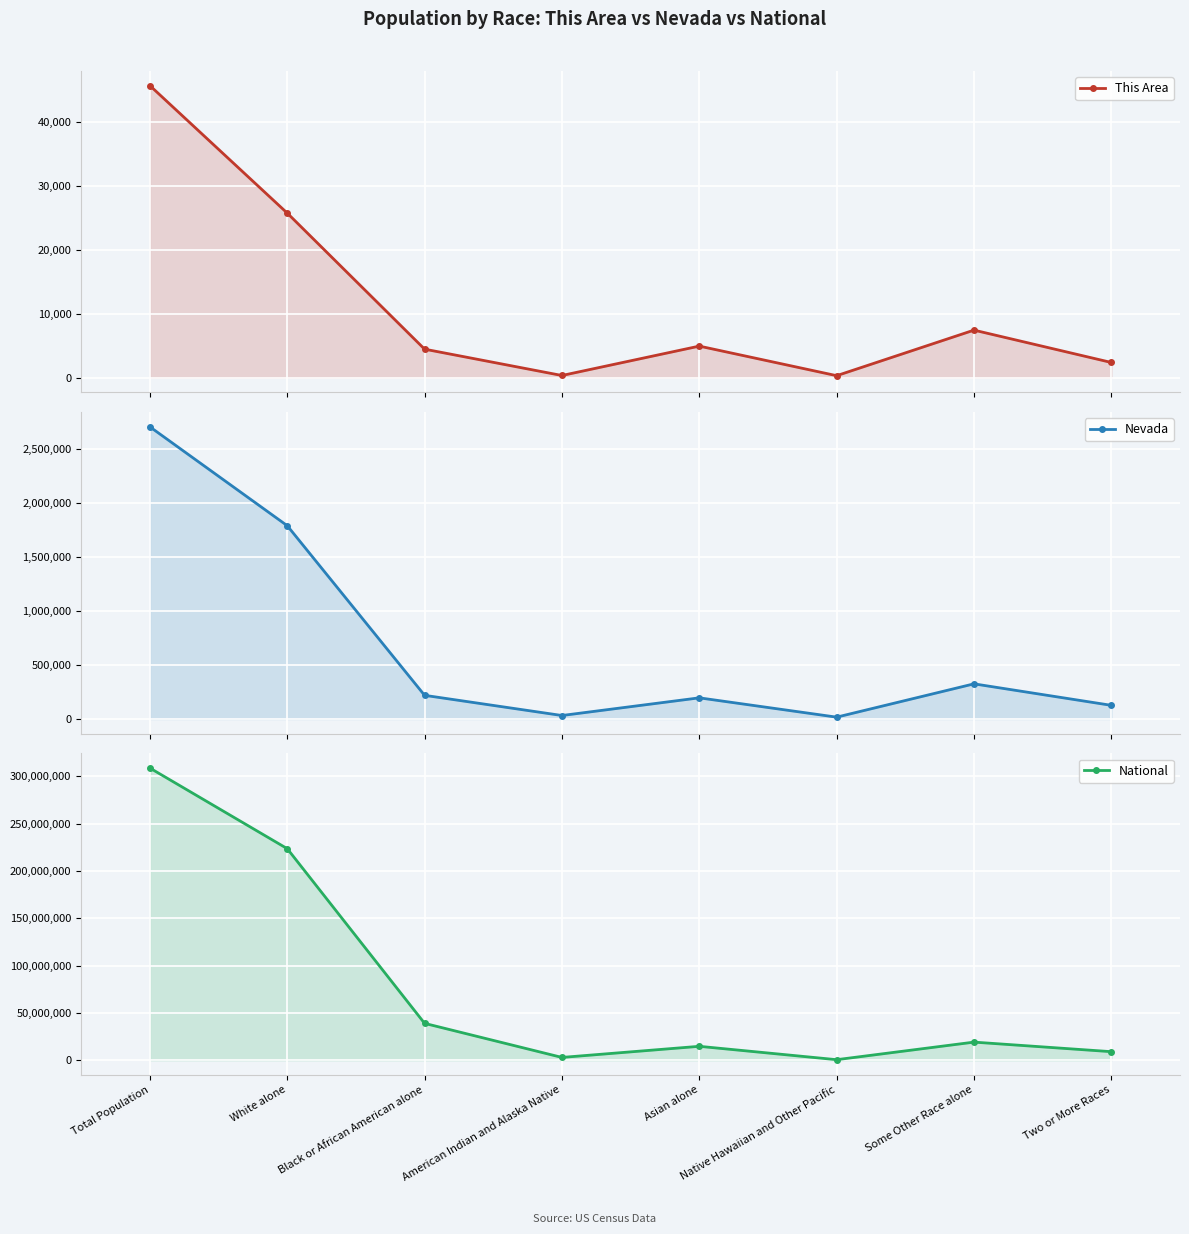

Where does the This Area series first go above 4953?

Total Population